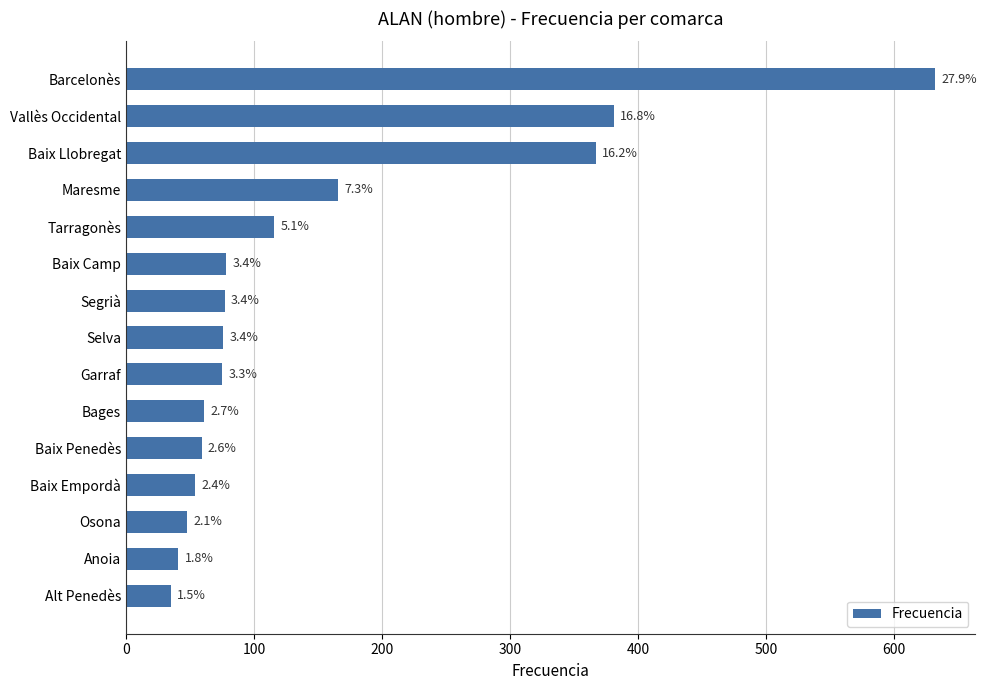

Does the chart contain any negative values?

No